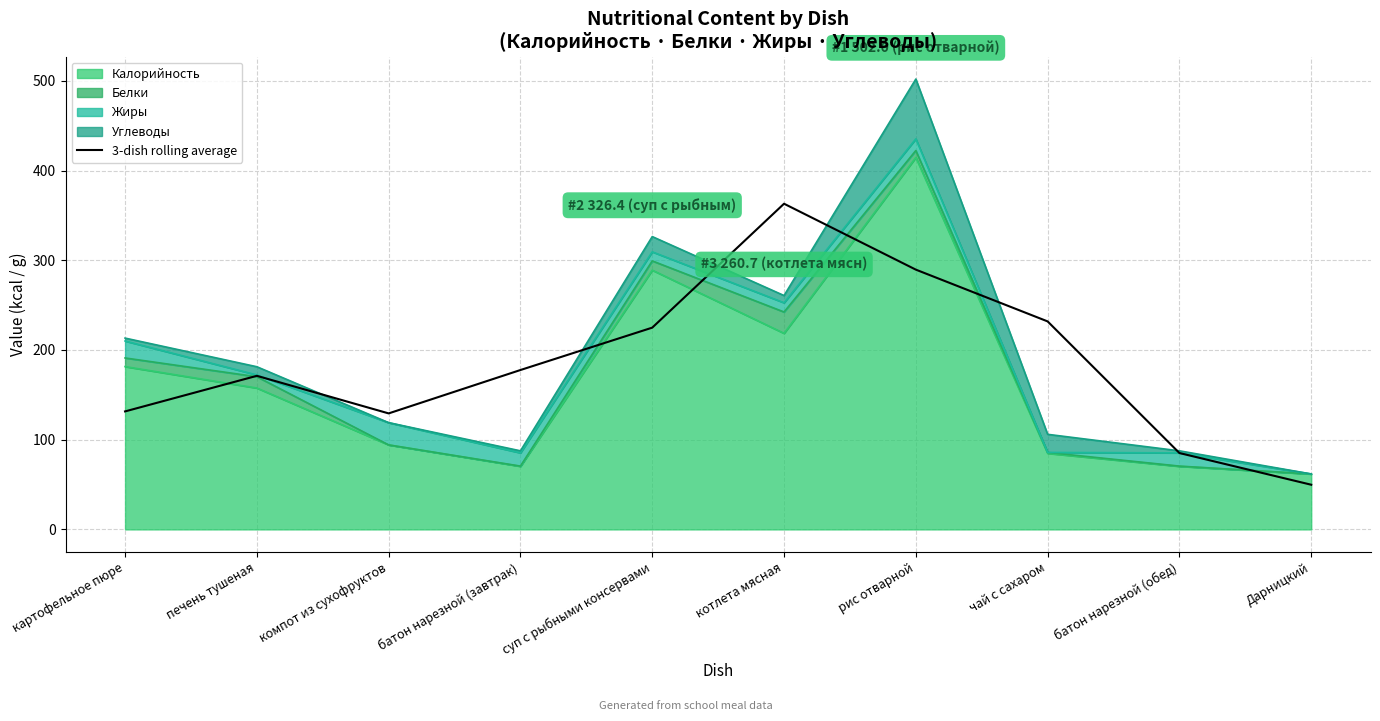

What position from the right is чай с сахаром?

3